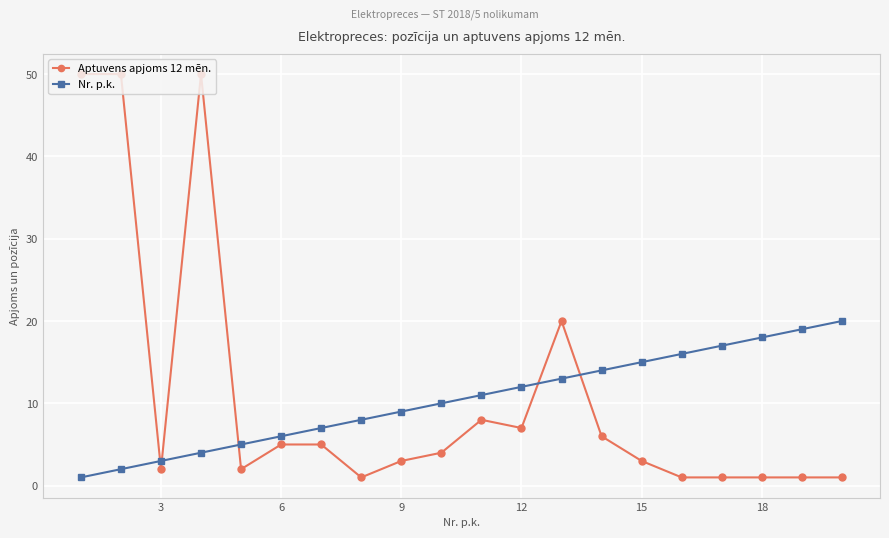

How many data points in Nr. p.k. are less than 11?

10